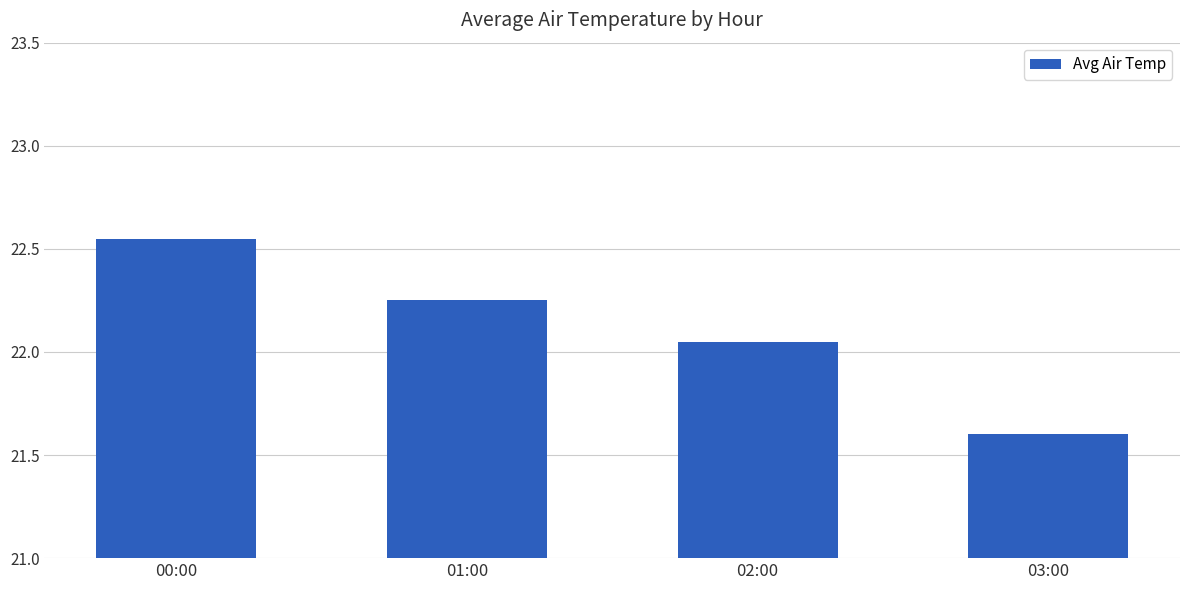

What is the label of the 3rd bar from the left?

02:00